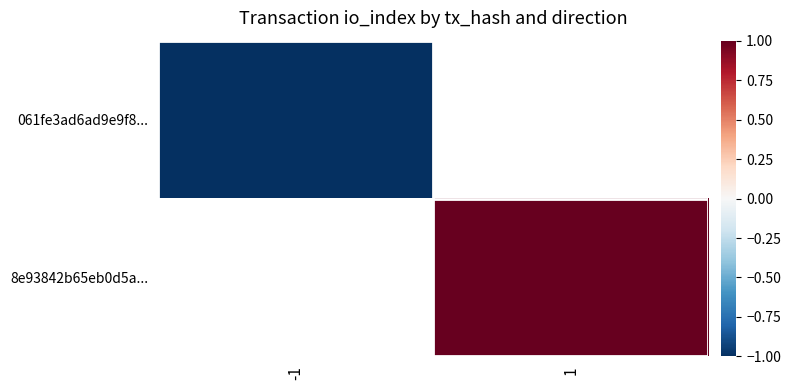

What is the maximum value shown in the chart?

1.0